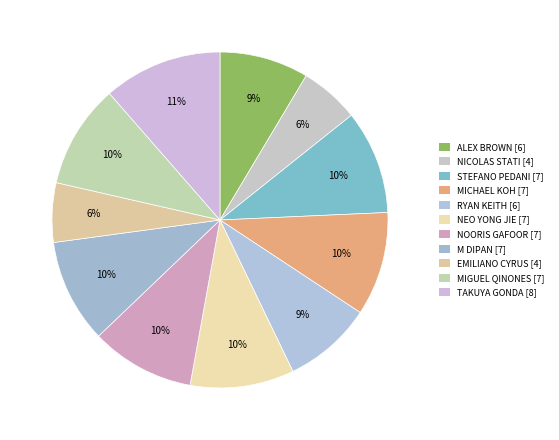

Is it true that RYAN KEITH is 9% of the pie?

True